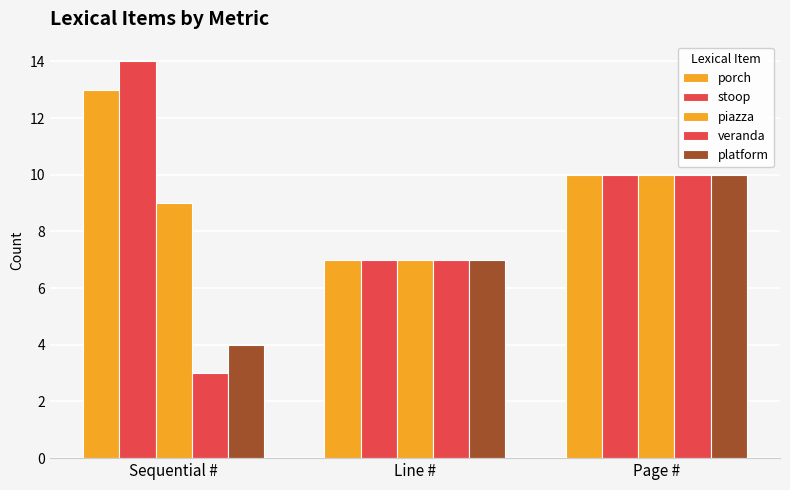

Are the bars grouped side by side (vs. stacked)?

Yes